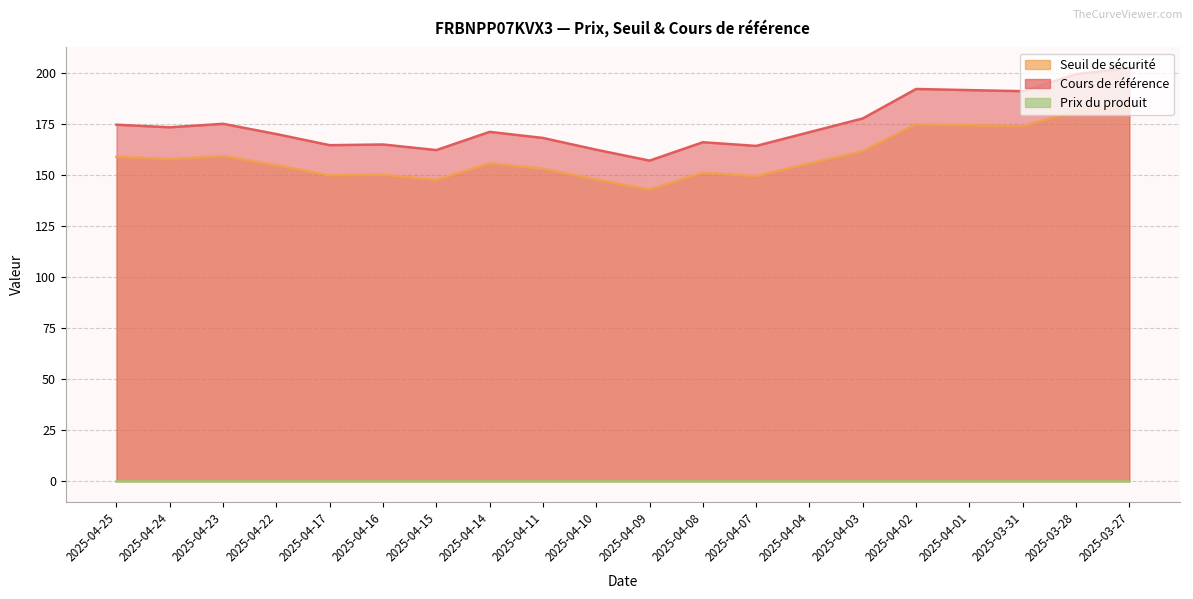

At which label is Seuil de sécurité closest to 163?

2025-04-03